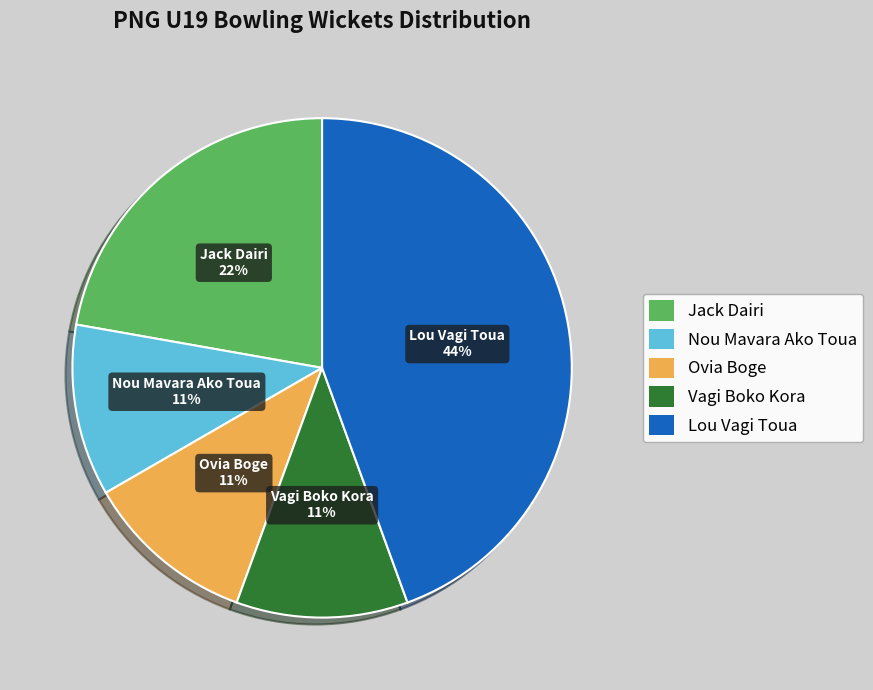

To the nearest percent, what is the difference between the largest and smallest slice percentages?

33%